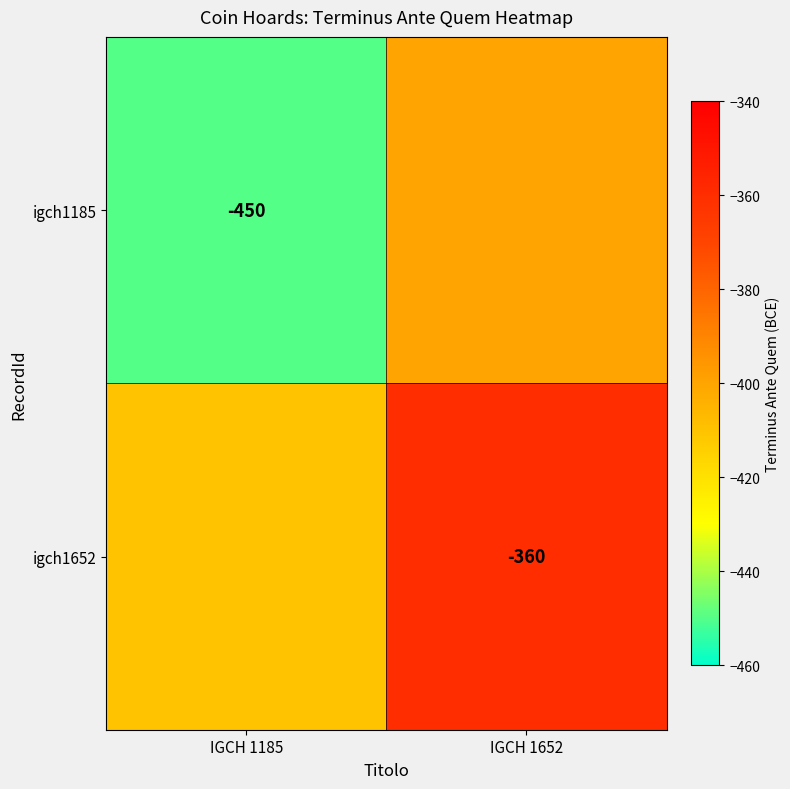

At how many categories does at least one series exceed -418?

2